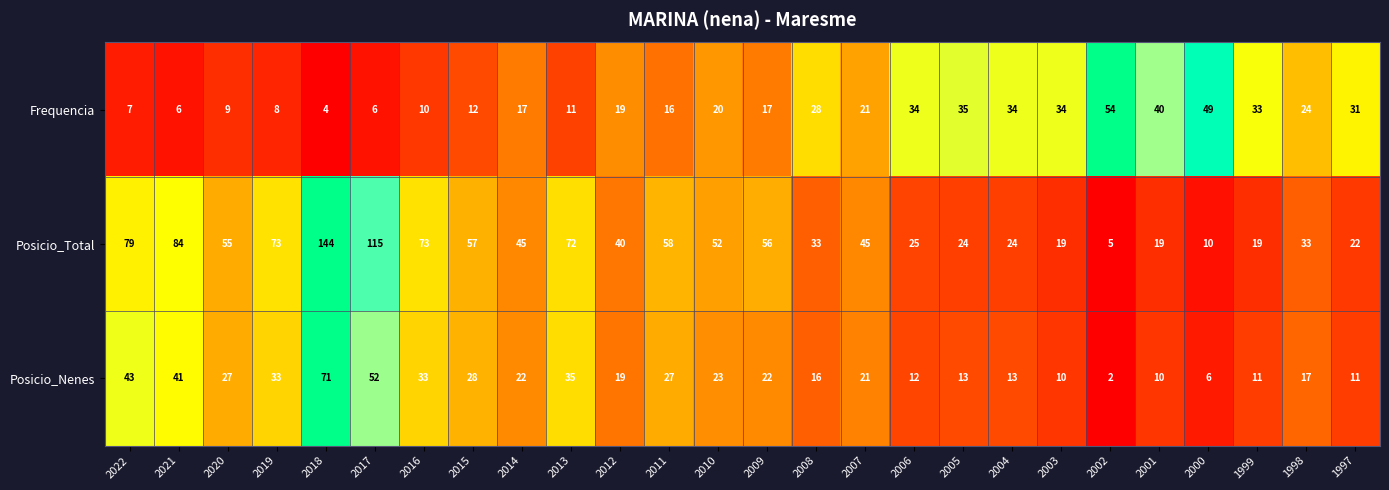

The Posicio_Nenes series shows 27 at 2020. True or false?

True